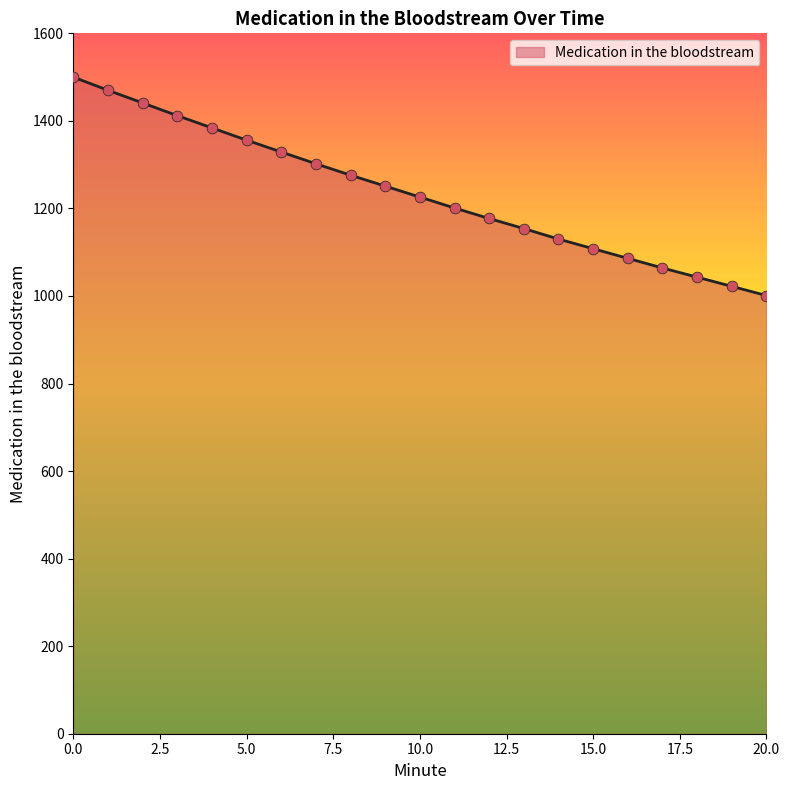

What is the difference between the maximum and minimum values?

499